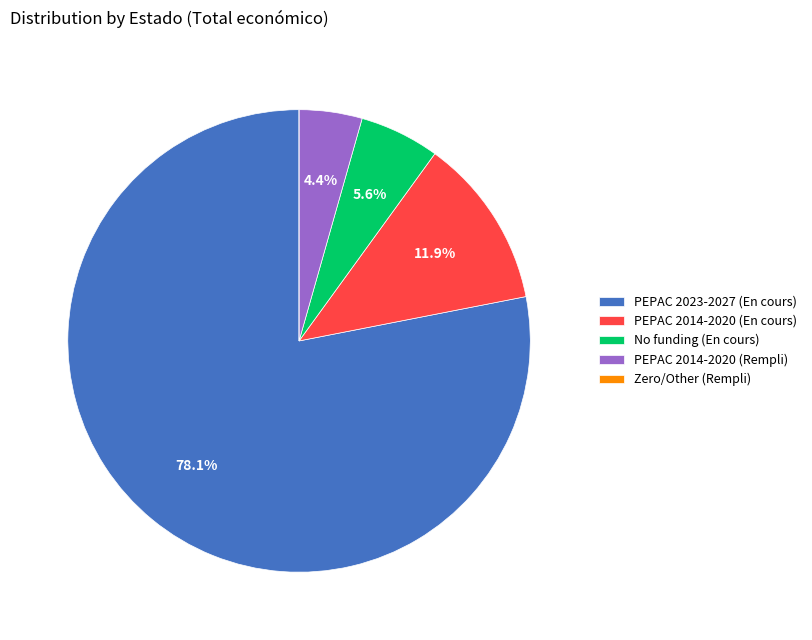

What is the largest slice in the pie chart?

PEPAC 2023-2027 (En cours)